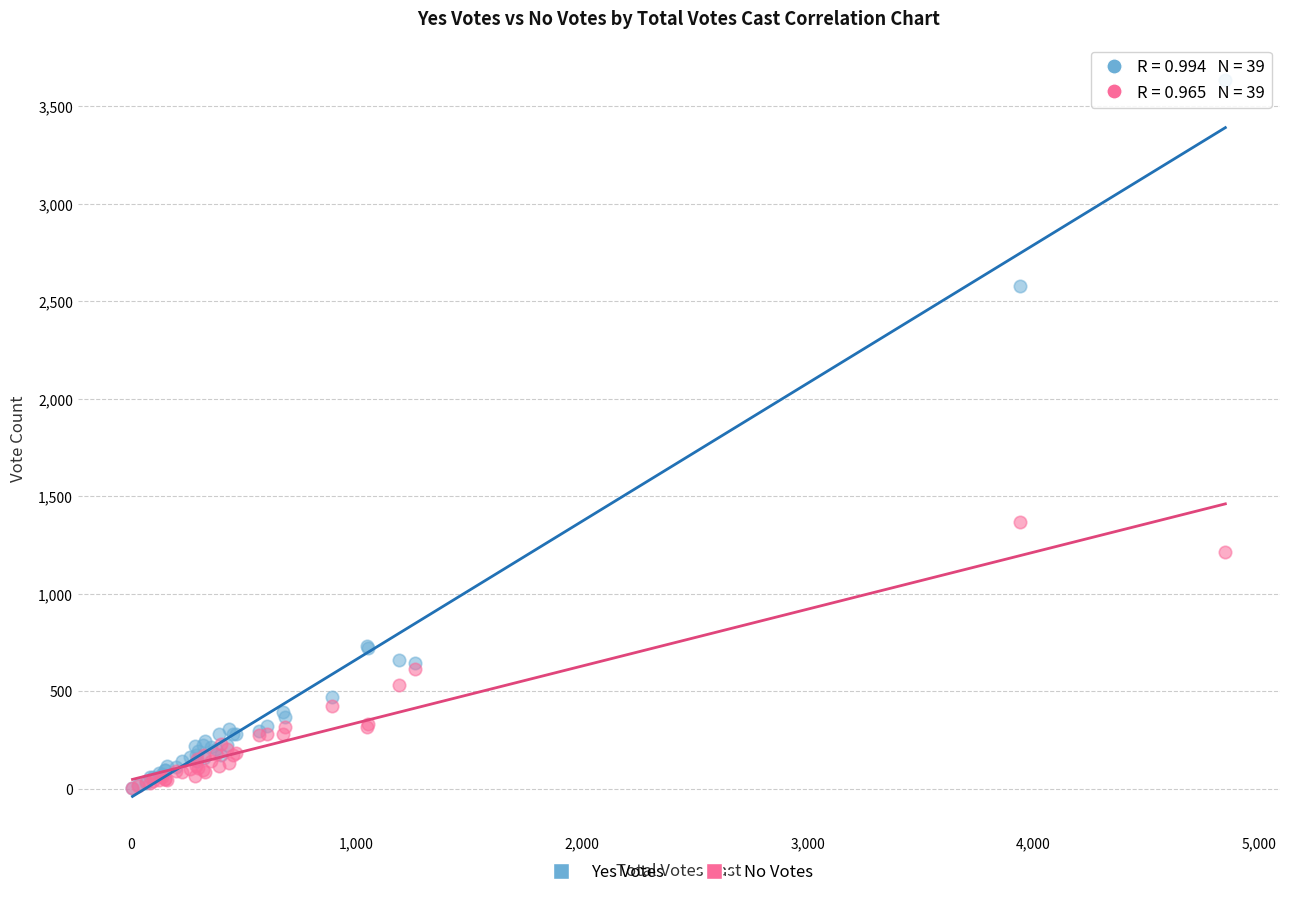

Which series reaches the maximum Y coordinate?

Yes Votes